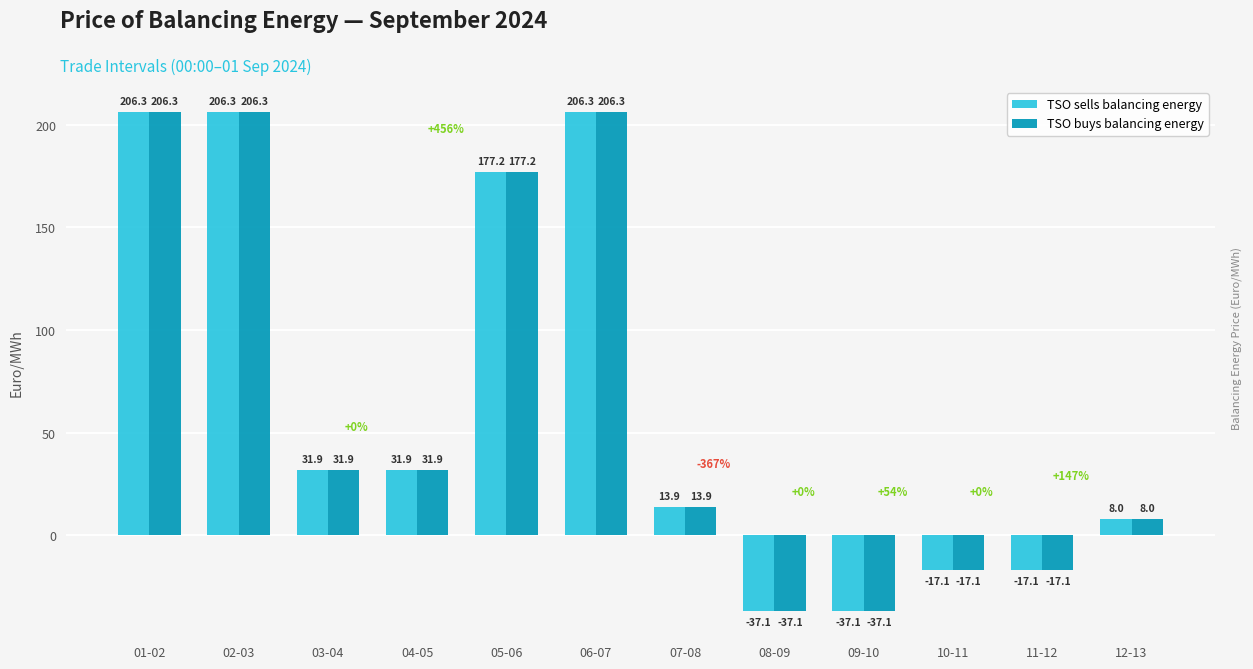

What is the highest value of the TSO buys balancing energy series?

206.3